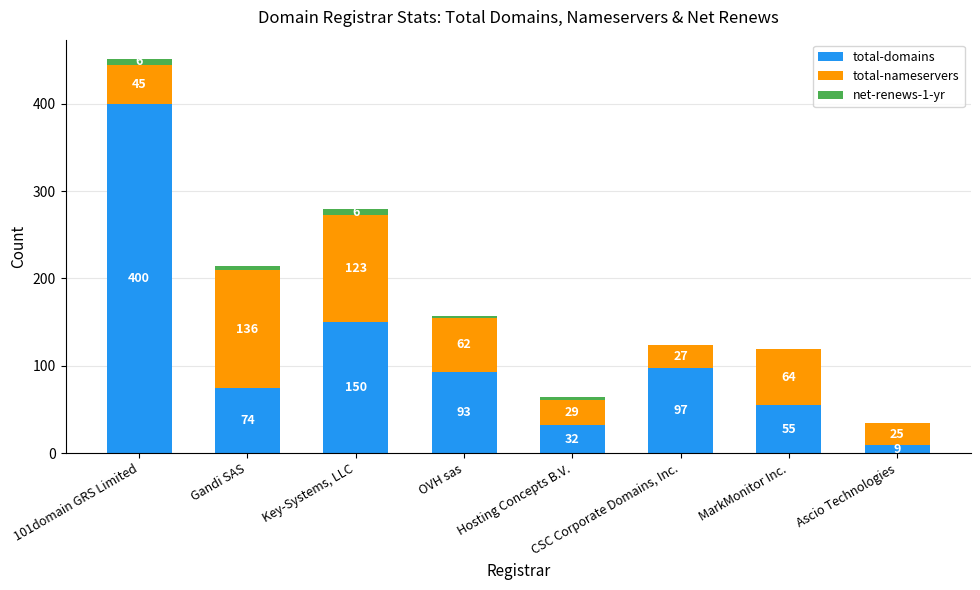

At which category is the sum across all series the highest?

101domain GRS Limited